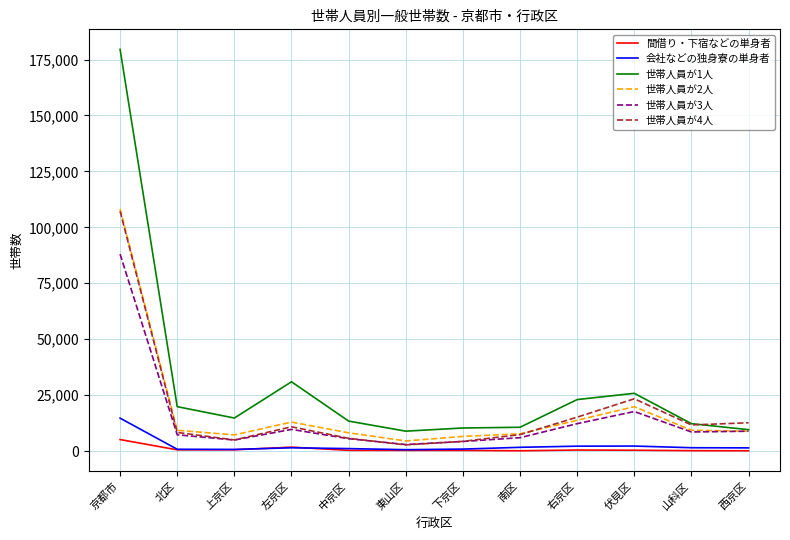

At how many categories does at least one series exceed 103997?

1